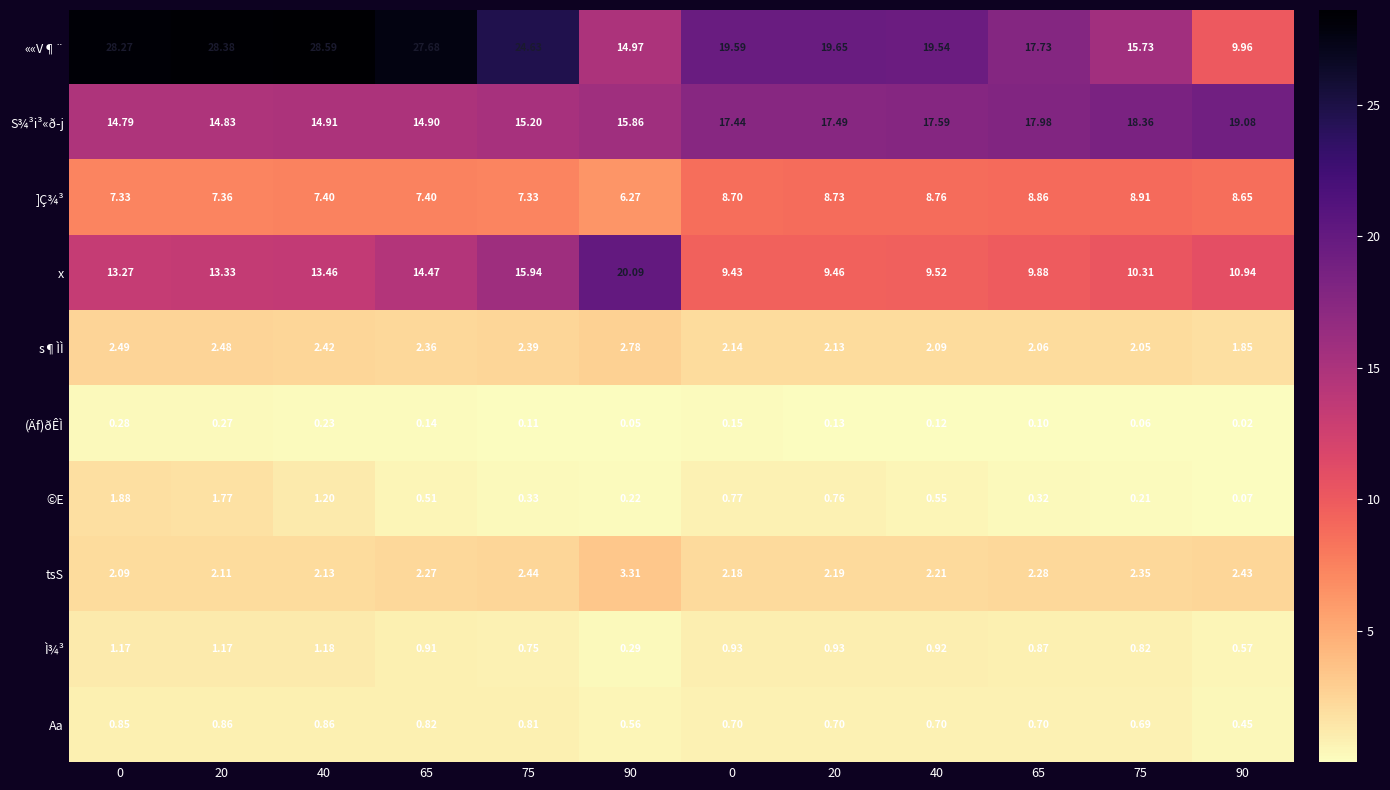

Which series has the largest range (max minus min)?

««V¶¨